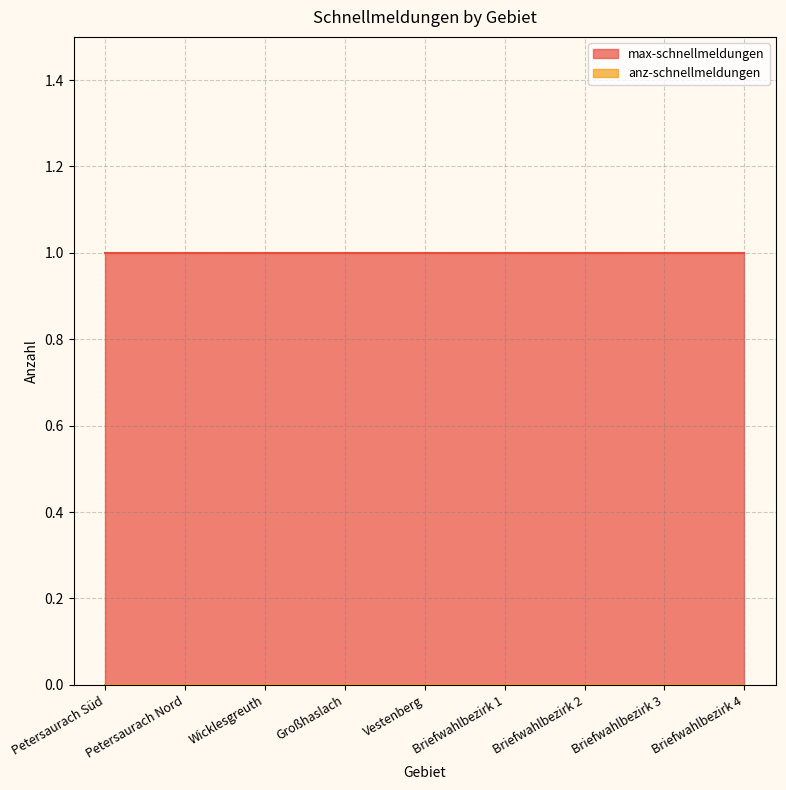

What is the label of the 6th point from the left?

Briefwahlbezirk 1